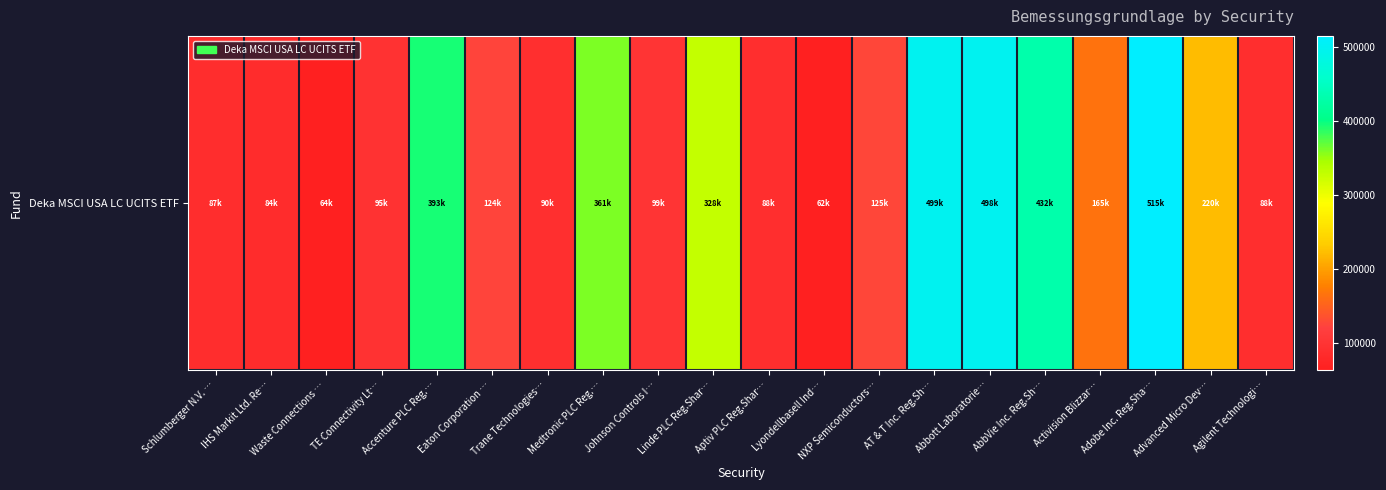

Which label corresponds to the largest value in the chart?

Adobe Inc. Reg.Sha…